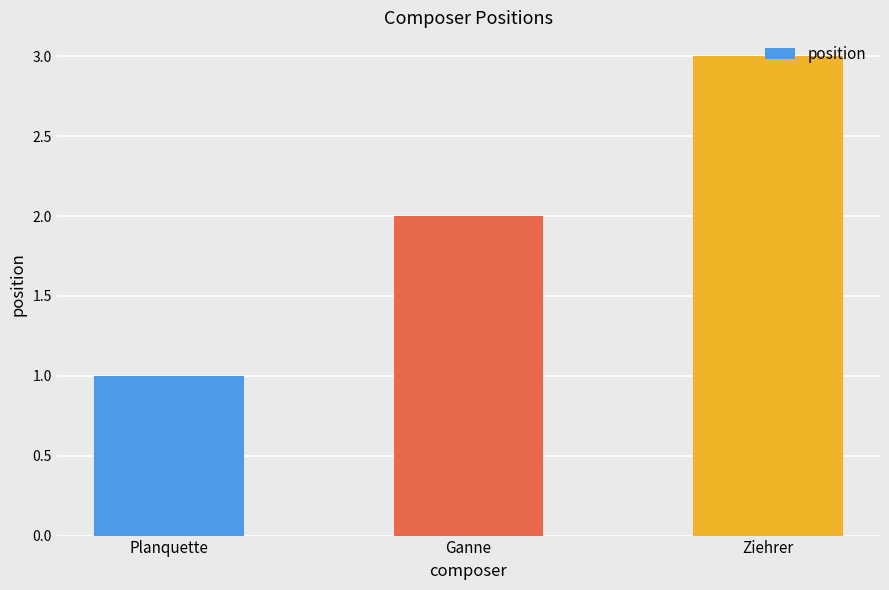

Which label corresponds to the largest value in the chart?

Ziehrer